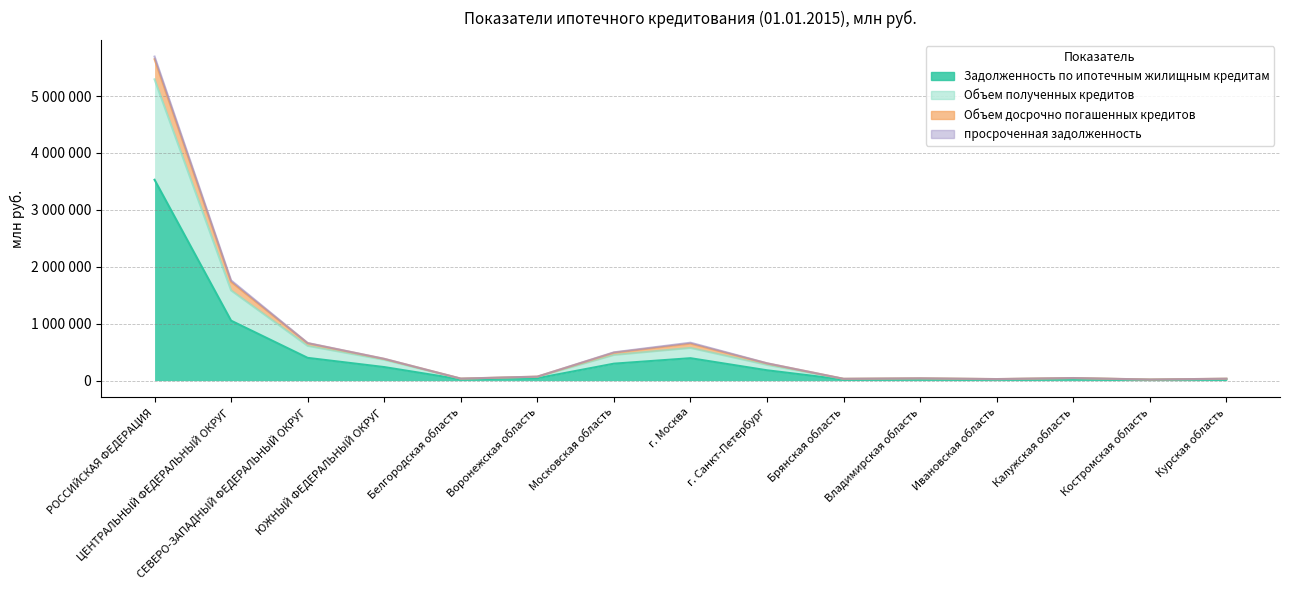

At which category does Объем досрочно погашенных кредитов reach its first local peak?

г. Москва